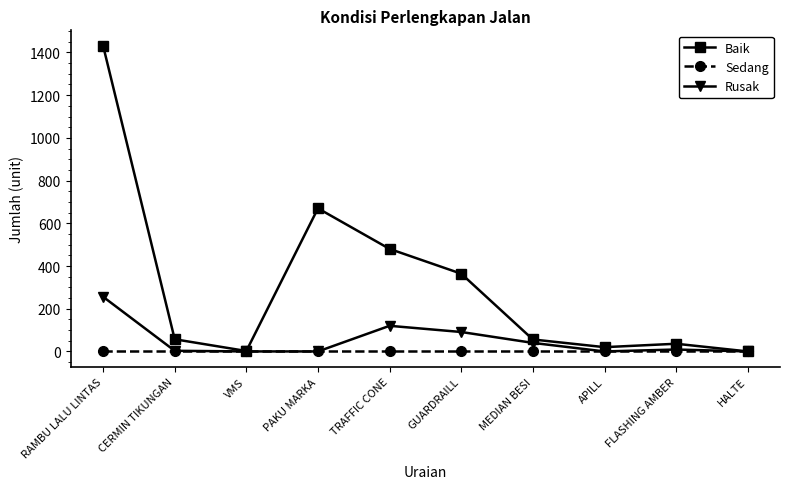

Is the value of Baik at RAMBU LALU LINTAS greater than the value of Sedang at PAKU MARKA?

Yes